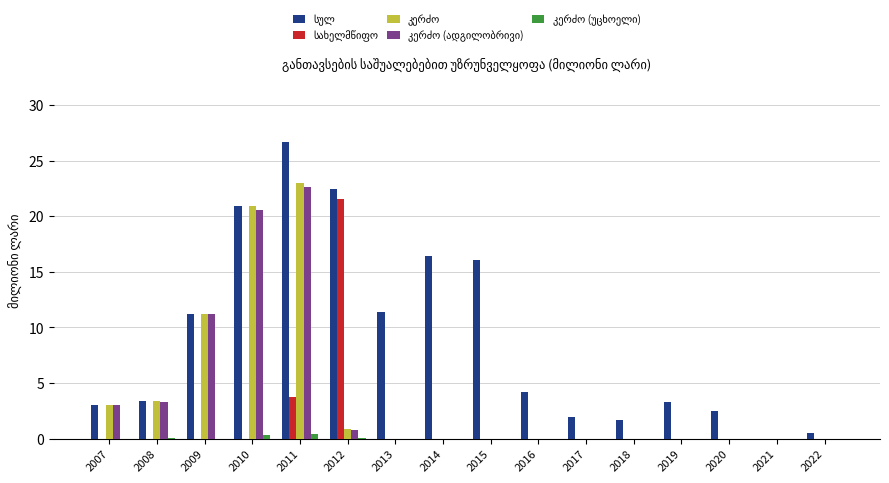

At which category does the chart reach its peak across all series?

2011